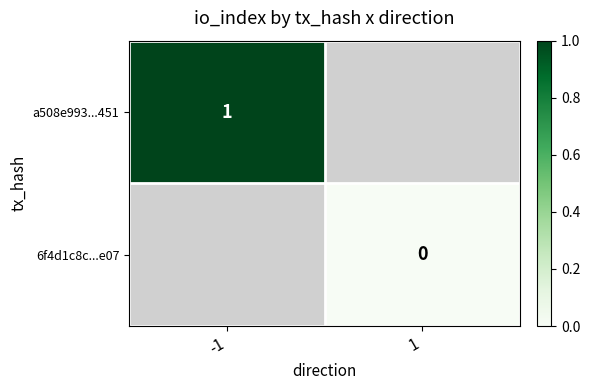

The value of a508e993...451 at -1 is 1. True or false?

True